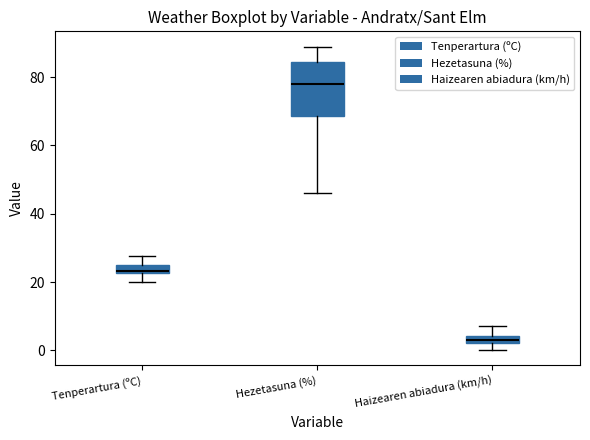

Which box is the tallest, from its lower edge to its upper edge?

Hezetasuna (%)